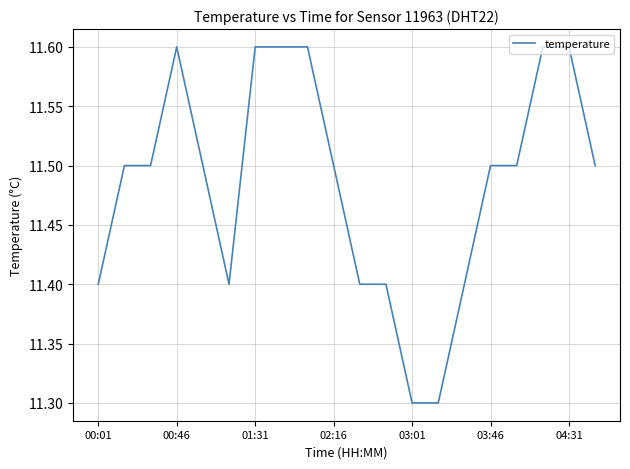

What is the maximum value shown in the chart?

11.6